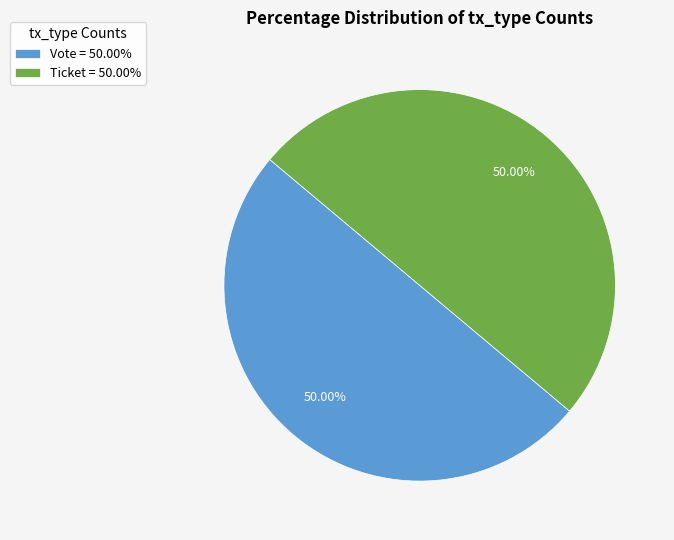

Do Ticket = 50.00% and Vote = 50.00% together represent more than half of the pie?

Yes